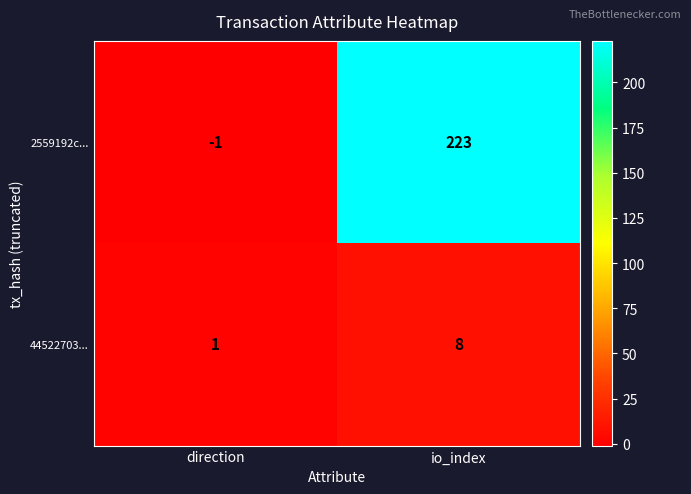

Reading right to left, list all the values displayed in this chart.

2559192c...: io_index=223	direction=-1
44522703...: io_index=8	direction=1